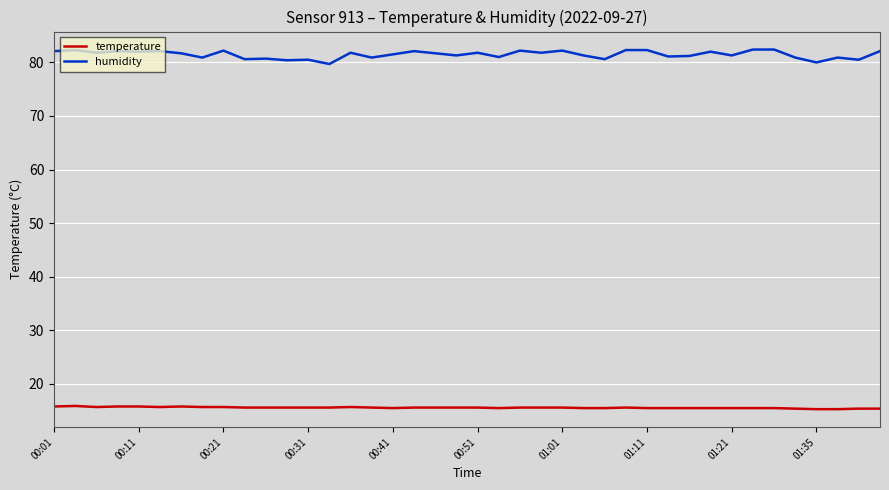

In humidity, how many points are lower than both neighbors (excluding endpoints)?

15